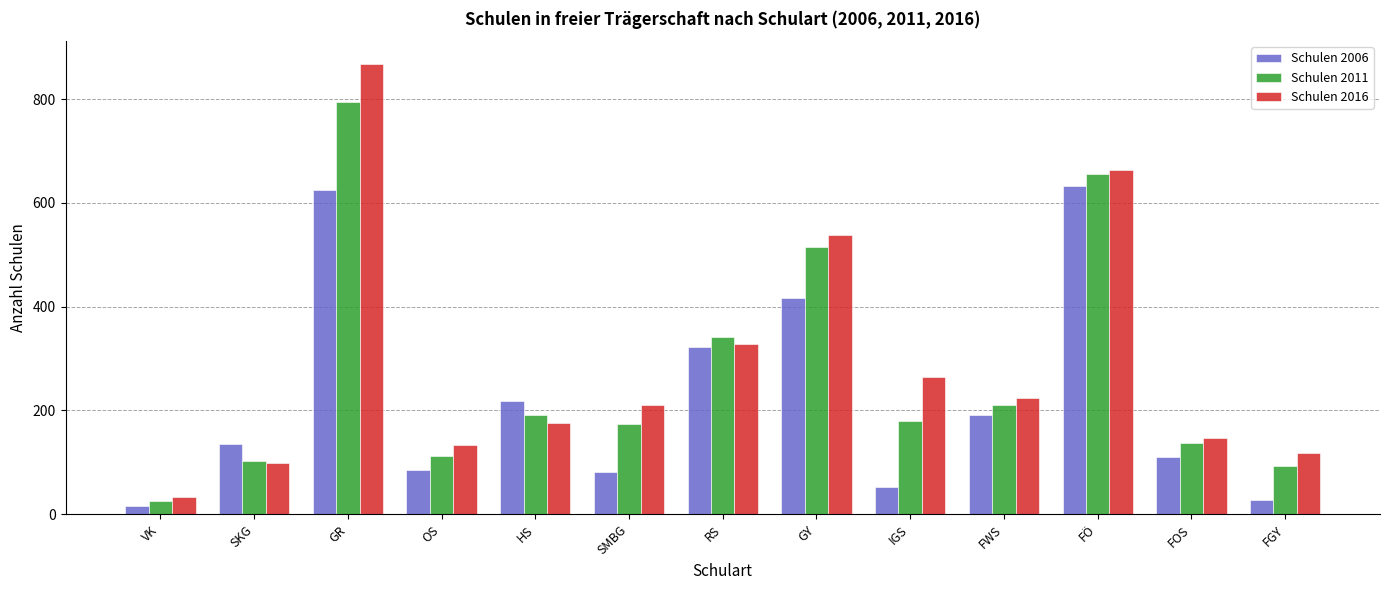

How many bars are there in each group?

3